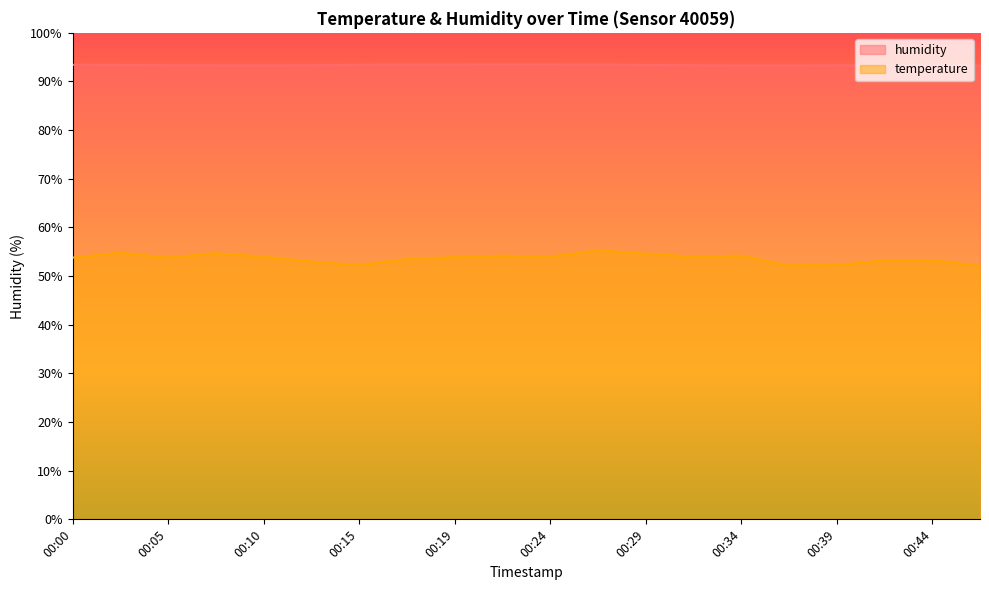

How many lines are shown in the chart?

2